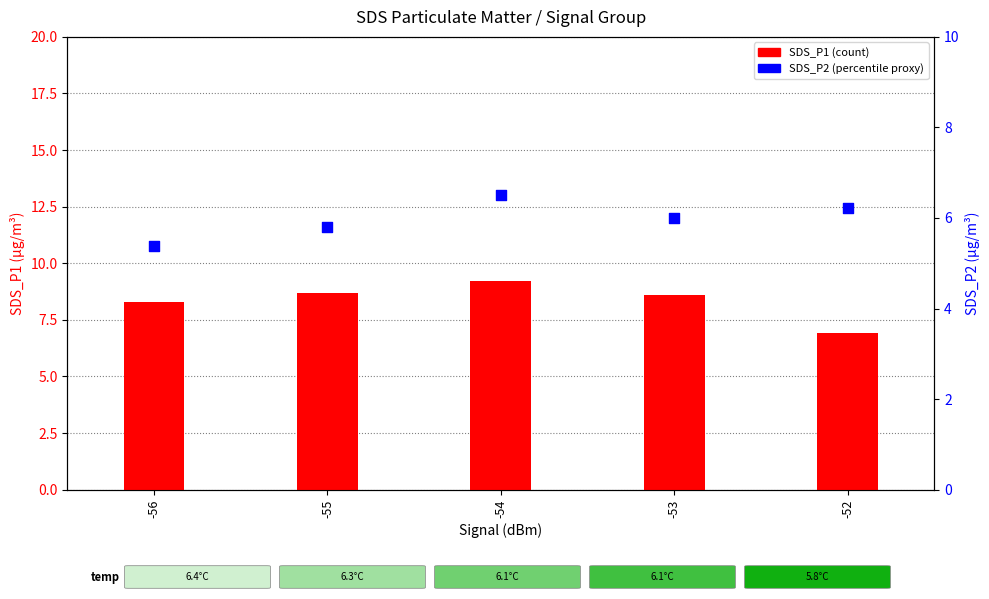

Which series has the widest spread of Y values?

SDS_P1